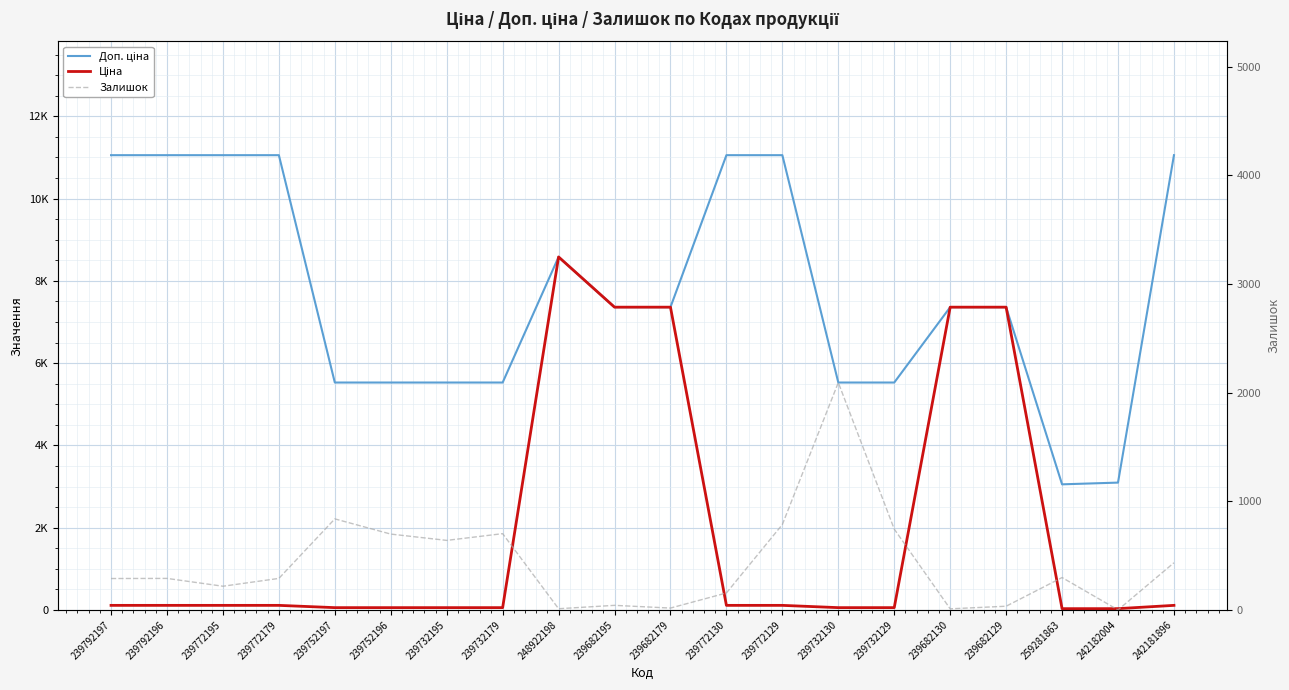

What is the label of the 12th point from the right?

248922198